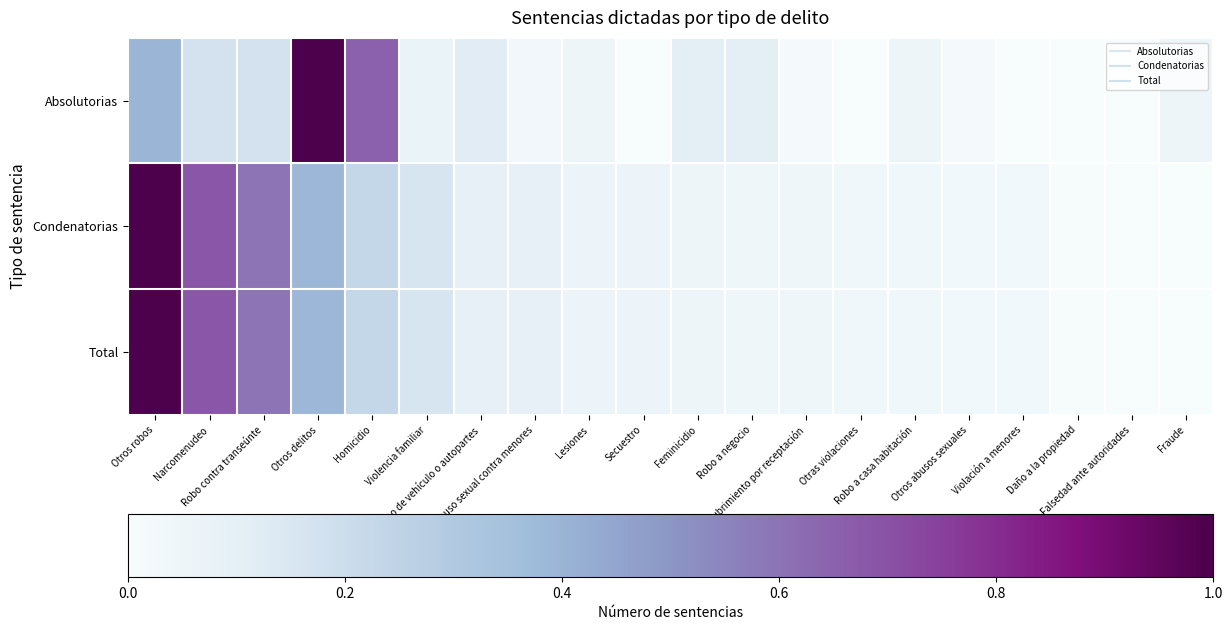

What is the total value across all series at Abuso sexual contra menores?

0.2